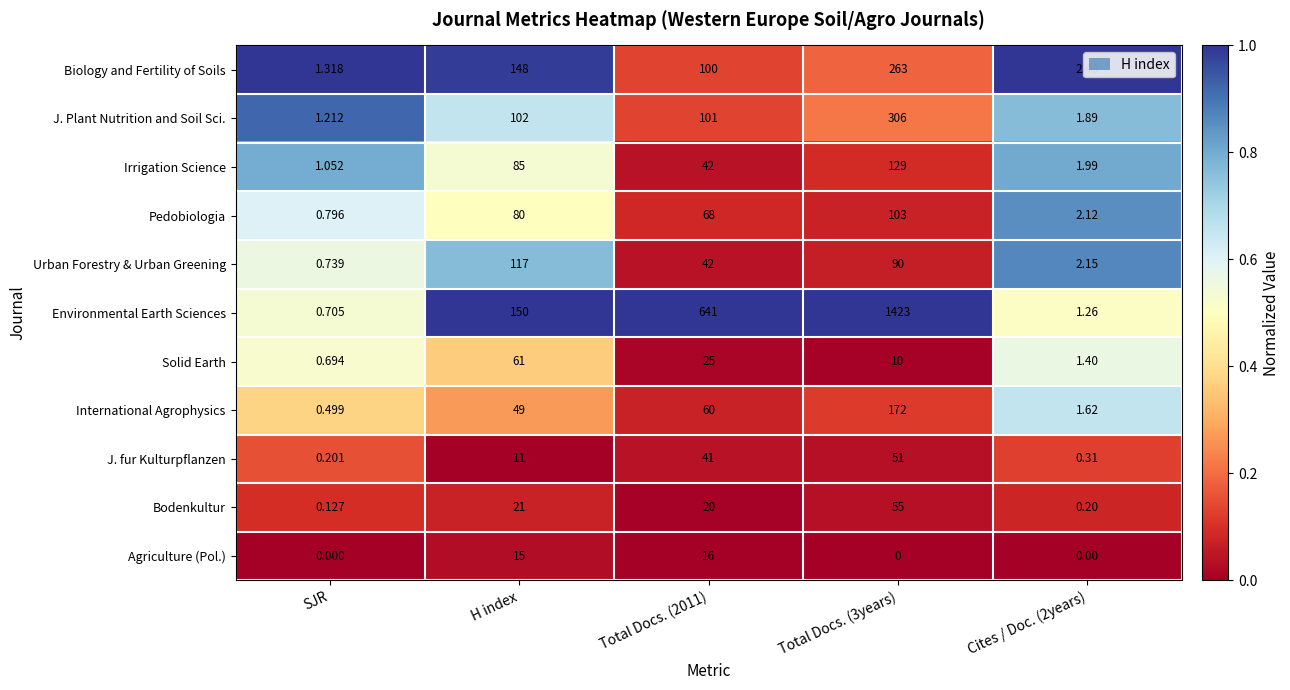

Which series has the largest total across all categories?

Environmental Earth Sciences